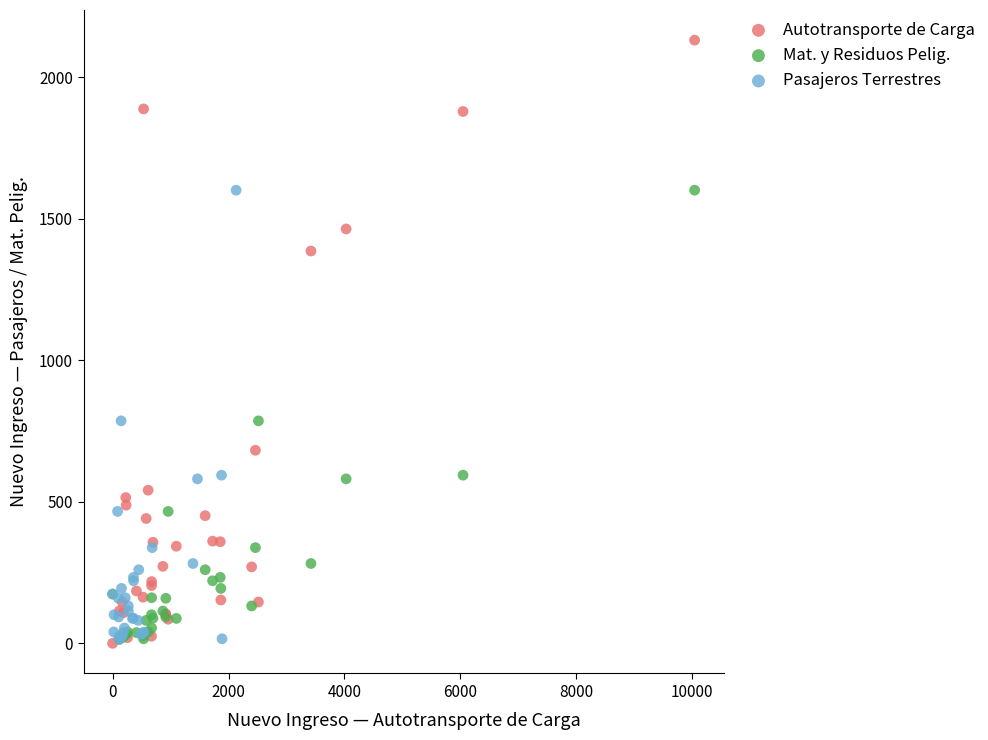

Which series has the widest spread of Y values?

Autotransporte de Carga